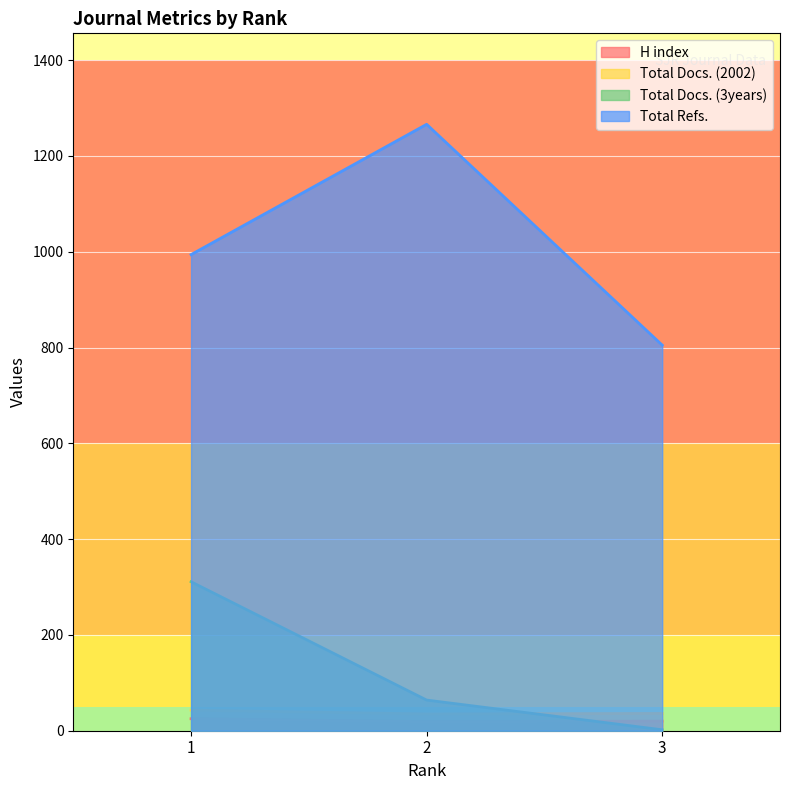

What is the minimum value shown in the chart?

2